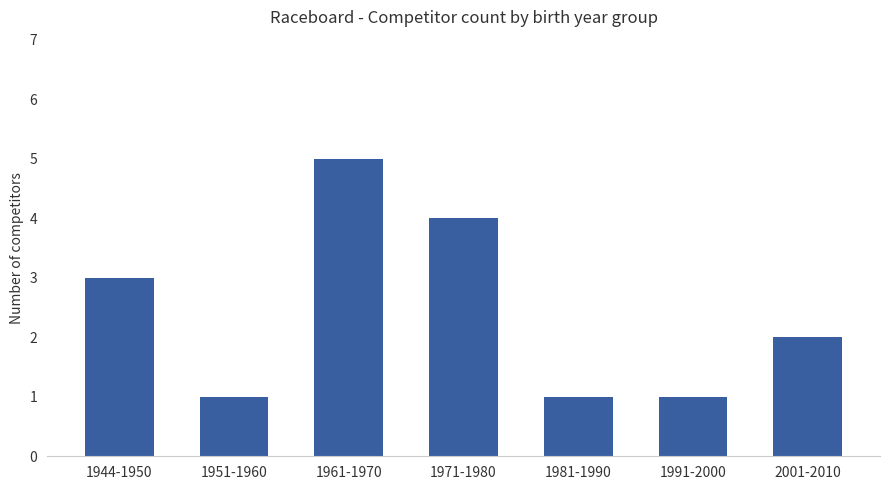

At which category does the chart reach its peak across all series?

1961-1970